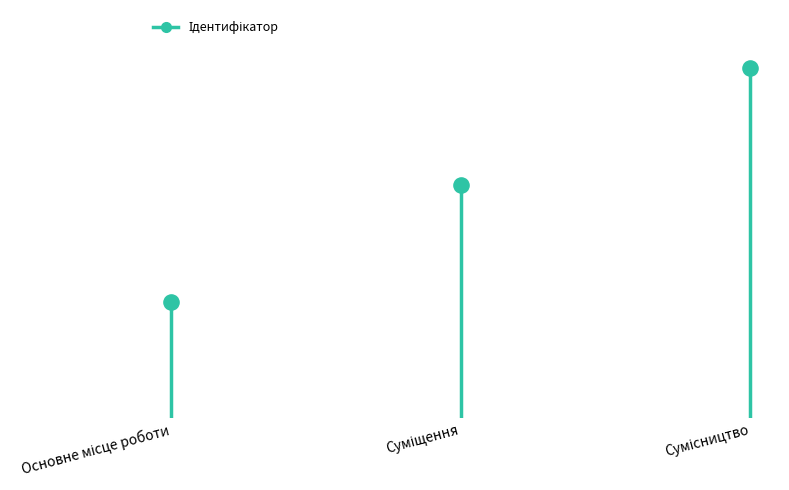

Between Суміщення and Сумісництво, which is larger?

Сумісництво